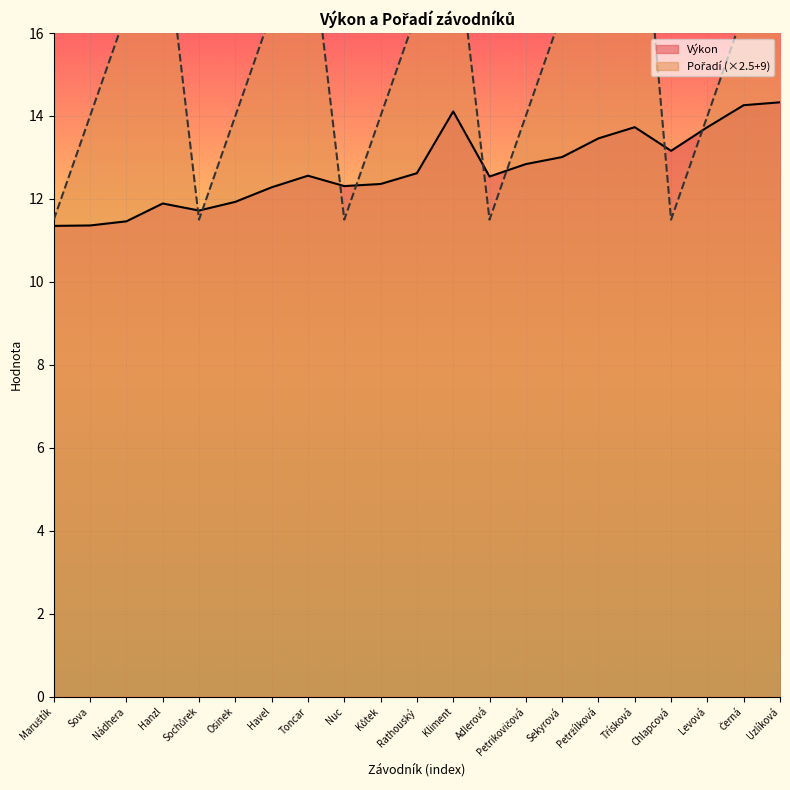

Rank the series by their maximum value, from highest to lowest.

Pořadí, Výkon